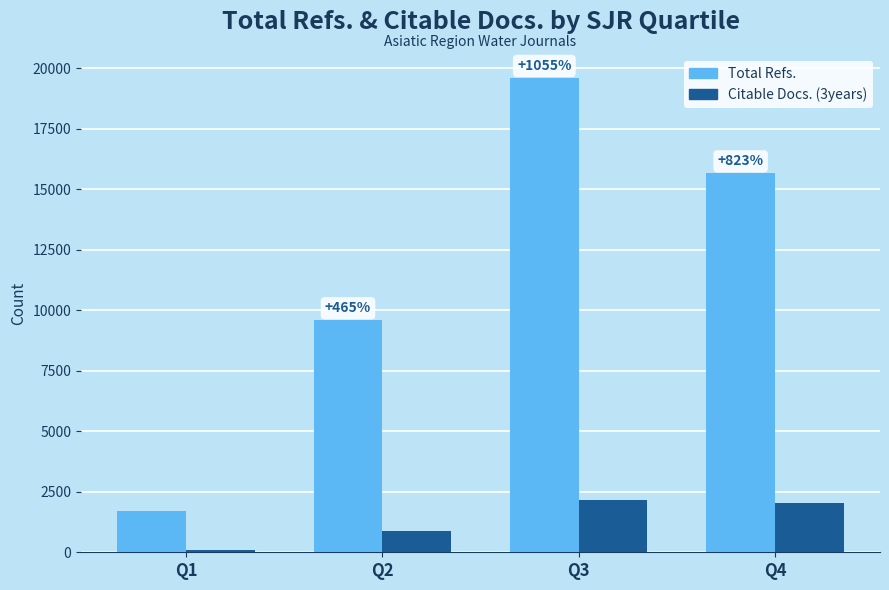

Which series has the widest spread of values?

Total Refs.